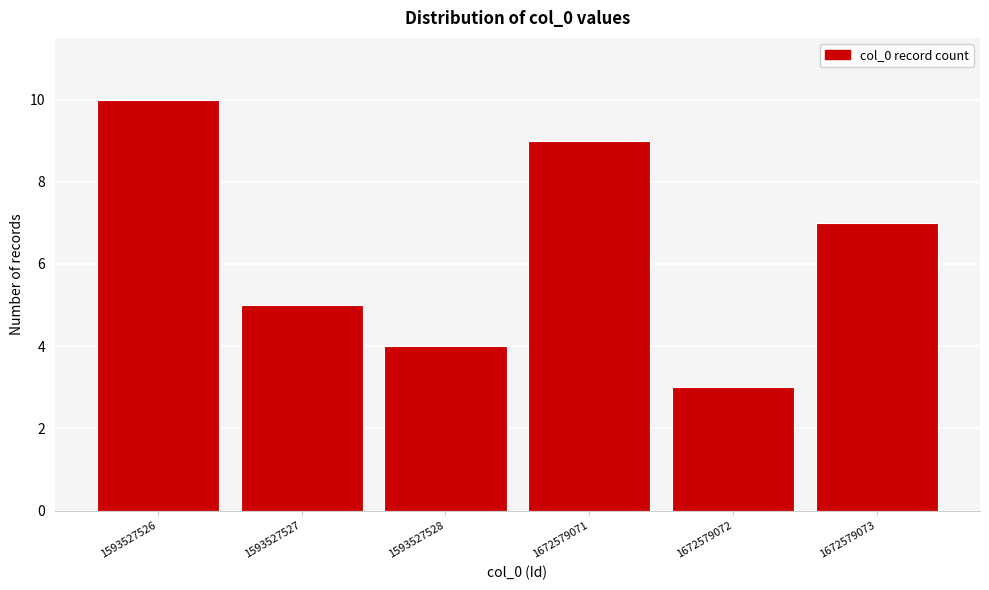

Reading right to left, extract all data points from this chart.

7	3	9	4	5	10